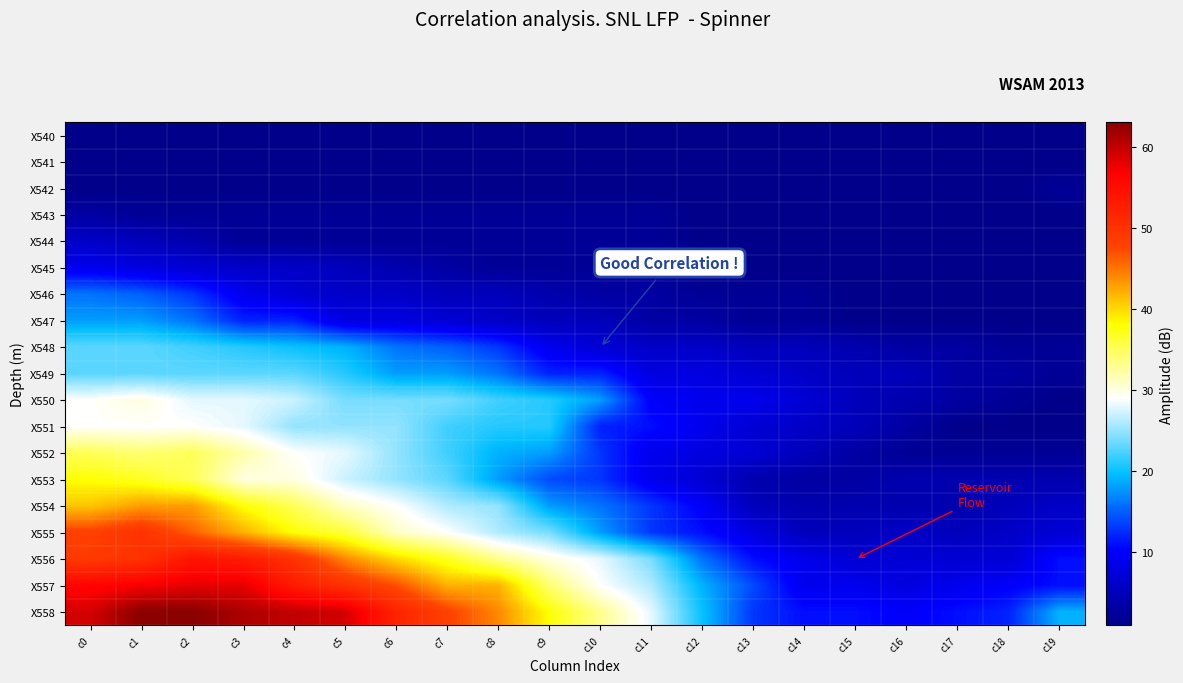

Which series has the largest total across all categories?

X558